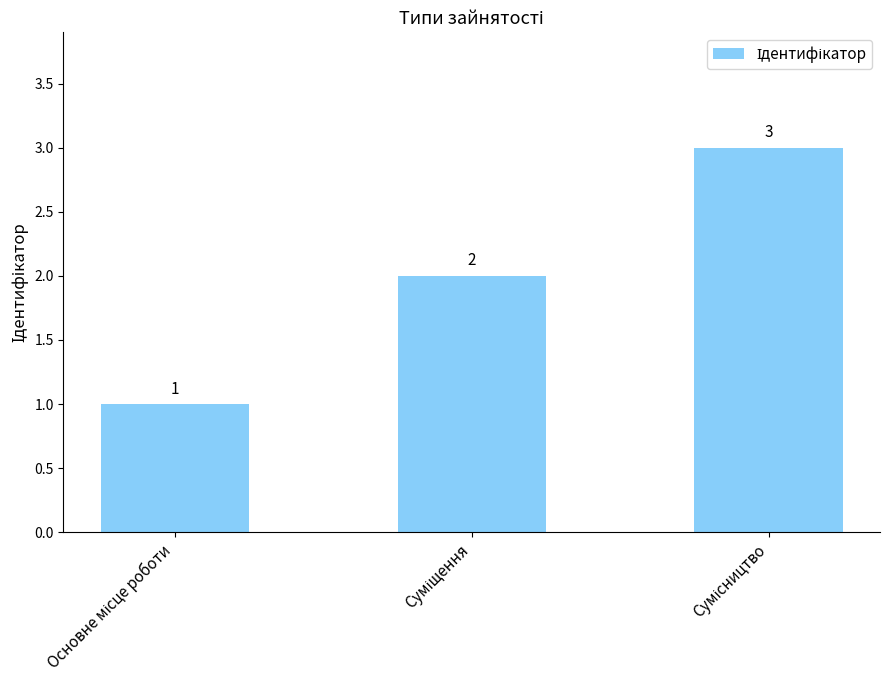

What is the value of the 3rd bar from the left?

3